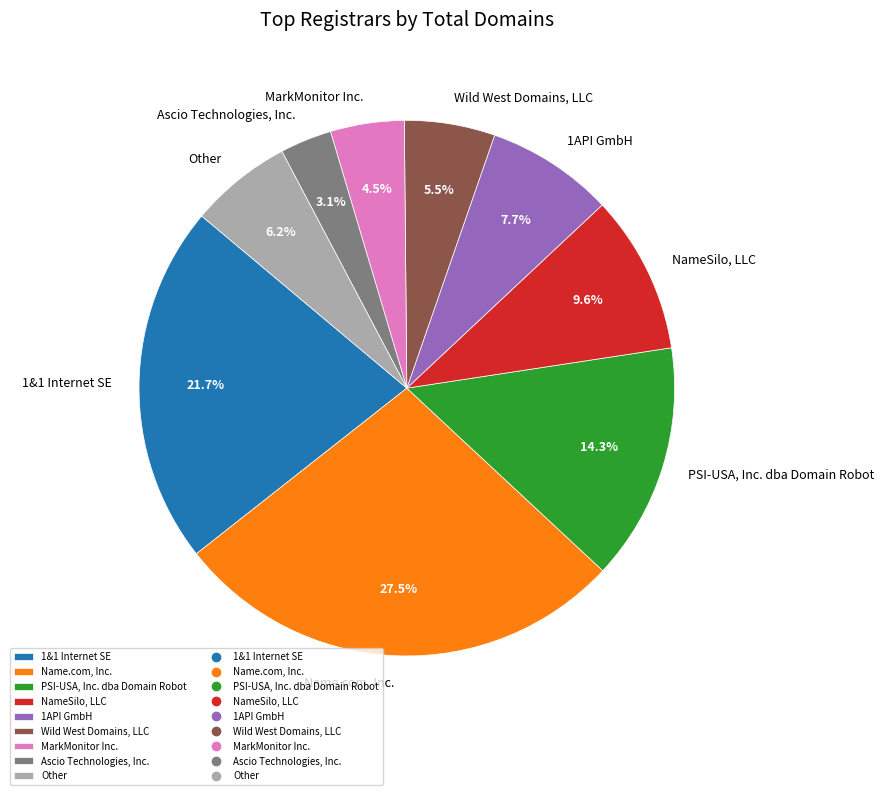

What is the largest slice in the pie chart?

Name.com, Inc.